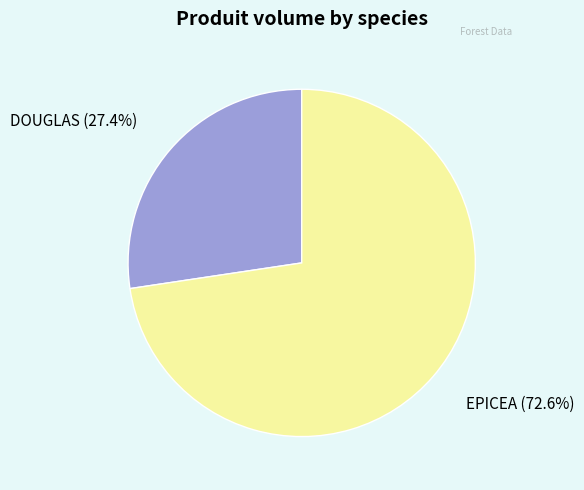

Which has a higher value, DOUGLAS or EPICEA?

EPICEA